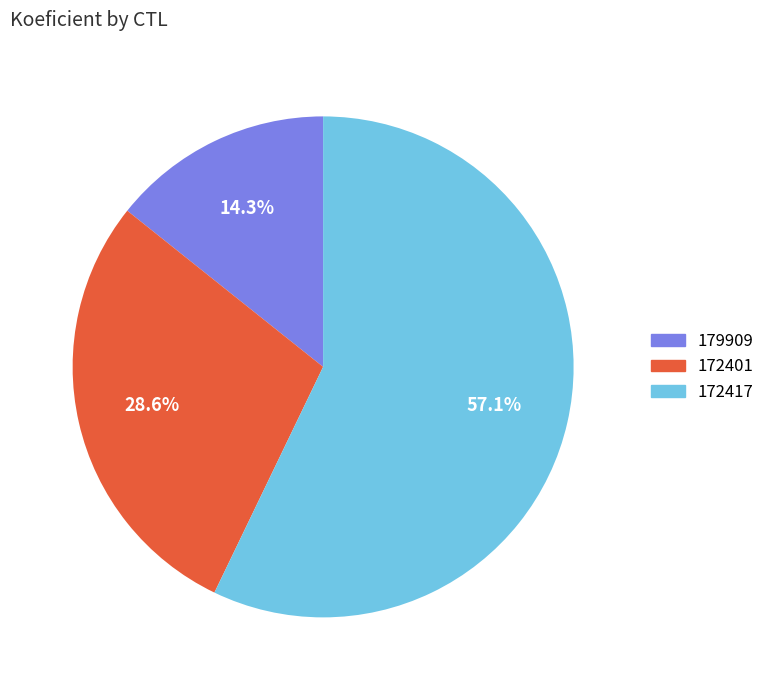

Between 172417 and 179909, which is larger?

172417